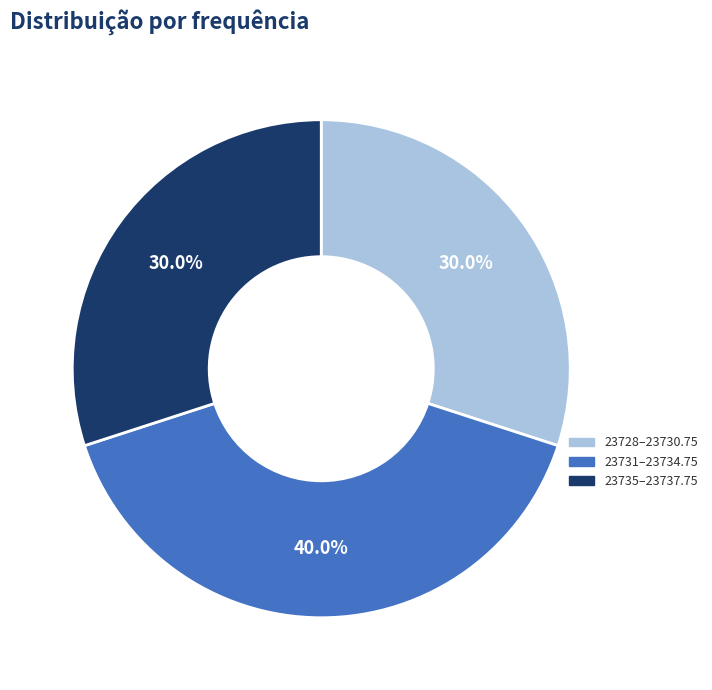

How many slices are in this pie chart?

3